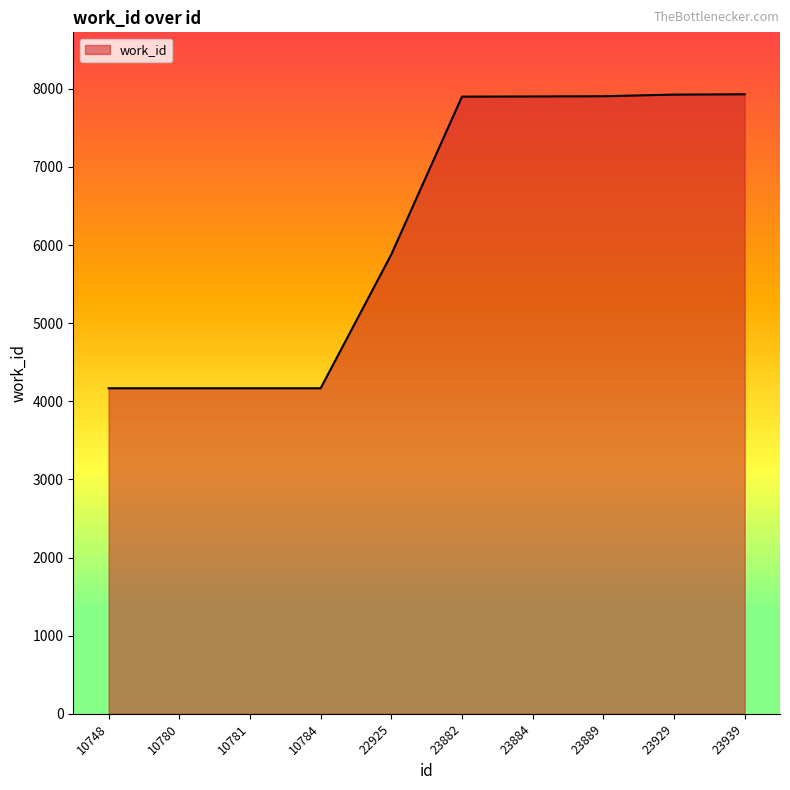

Where is the data nearest to the value 6048?

22925